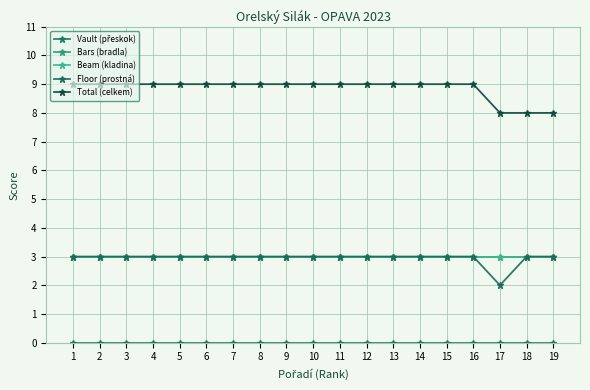

True or false: Floor (prostná) and Vault (přeskok) cross at least once.

False